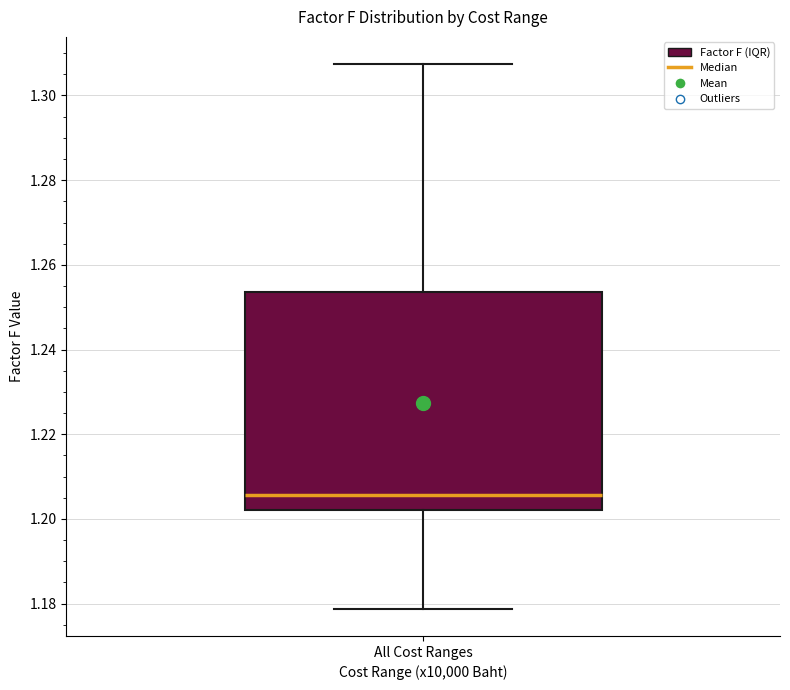

Transcribe this box plot: give where the median line is, the range the box spans, and where the two whiskers end, as read against the y-axis. The values are not printed on the chart, so give them approximately, as read against the axis.

median 1.206, box 1.202 to 1.254, whiskers 1.178 to 1.308